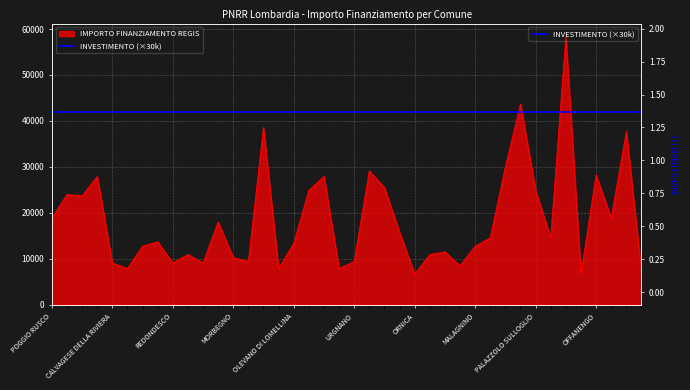

What is the label of the 13th point from the left?

MORBEGNO